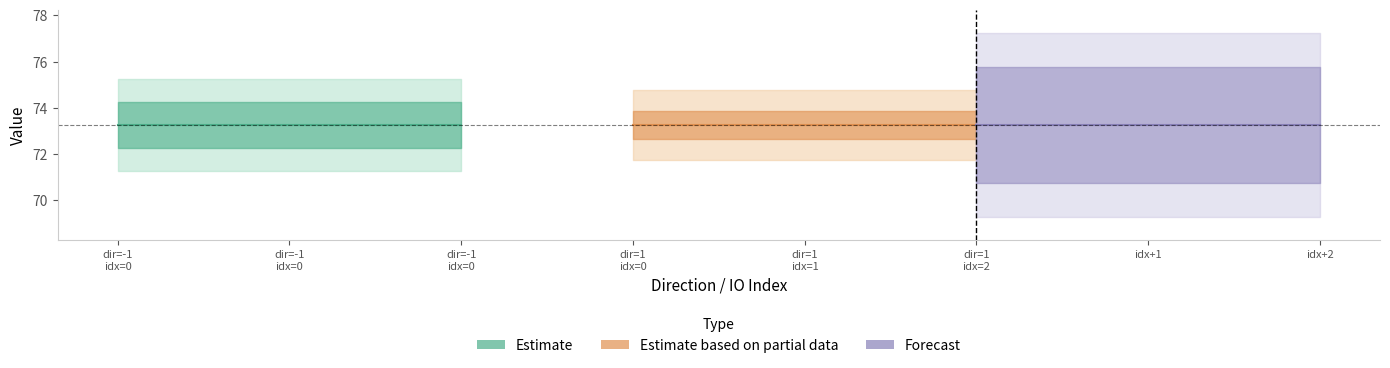

Does the chart display data point markers on the line(s)?

No